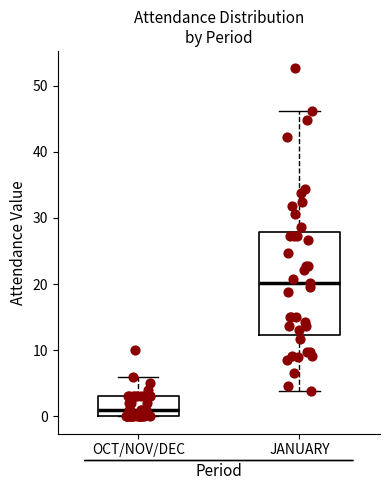

Comparing the boxes themselves (not the whiskers), which one is the tallest?

JANUARY